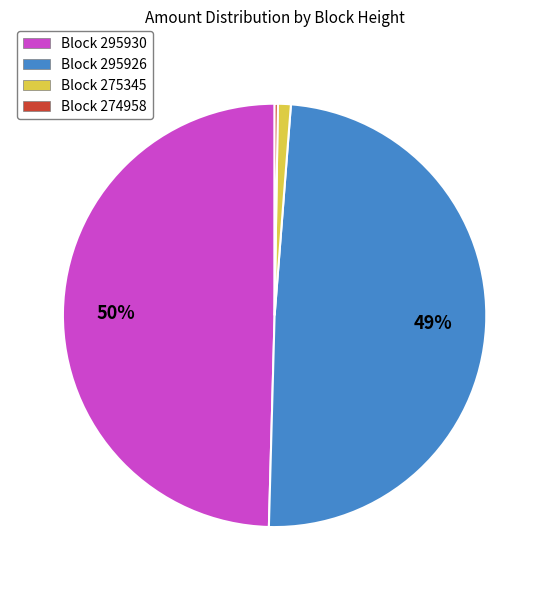

Is the sum of Block 295930 and Block 275345 greater than half?

Yes